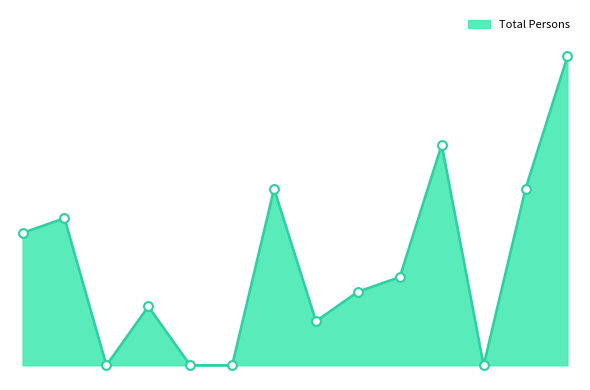

Is this an area chart (filled region under the line)?

Yes